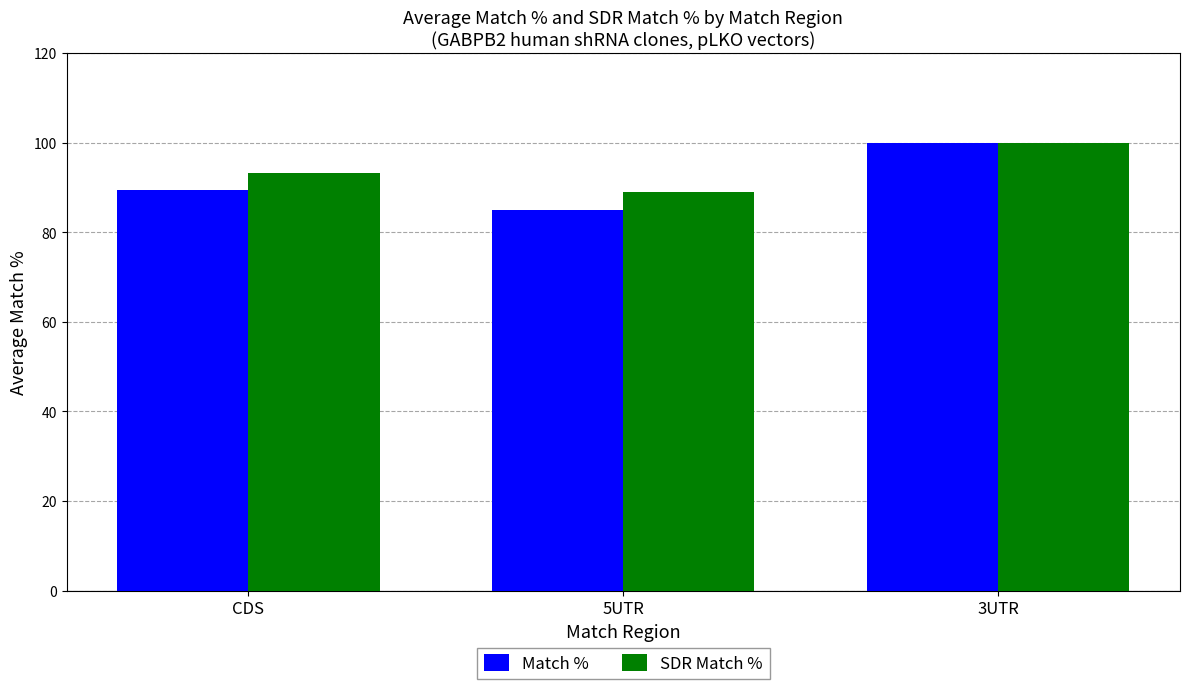

At which category is the sum across all series the highest?

3UTR